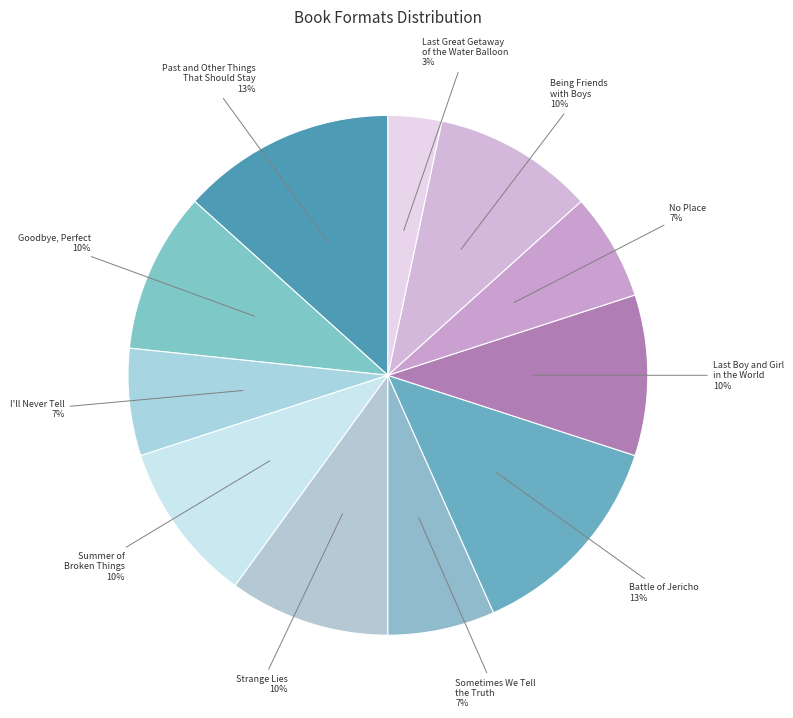

Count the number of slices in the pie.

11